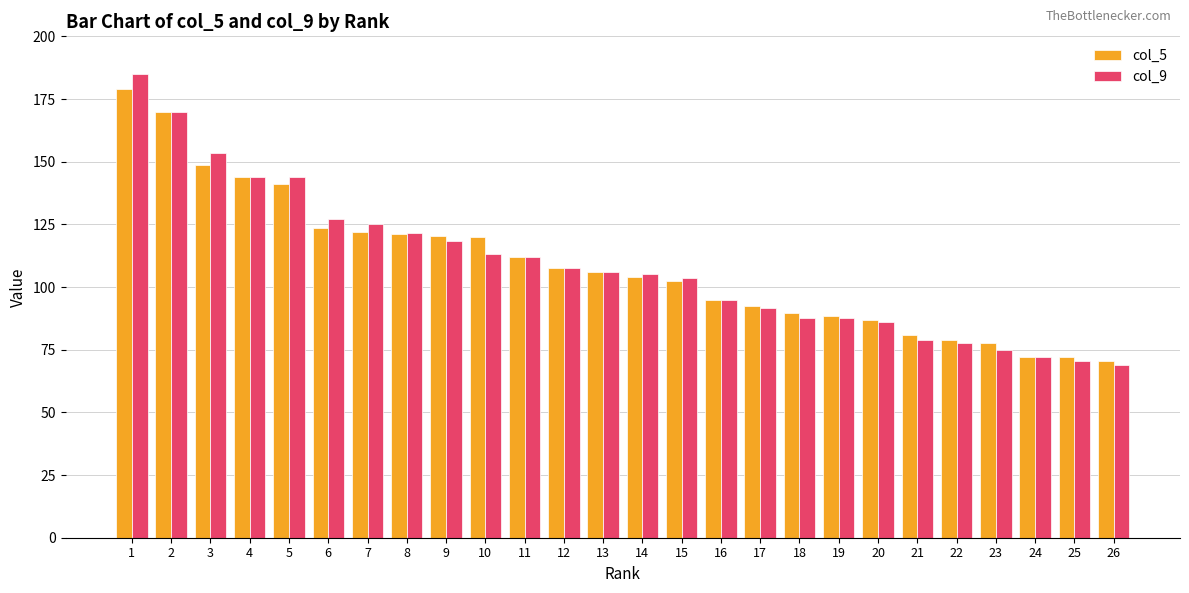

What is the average value of the col_5 series?

108.7